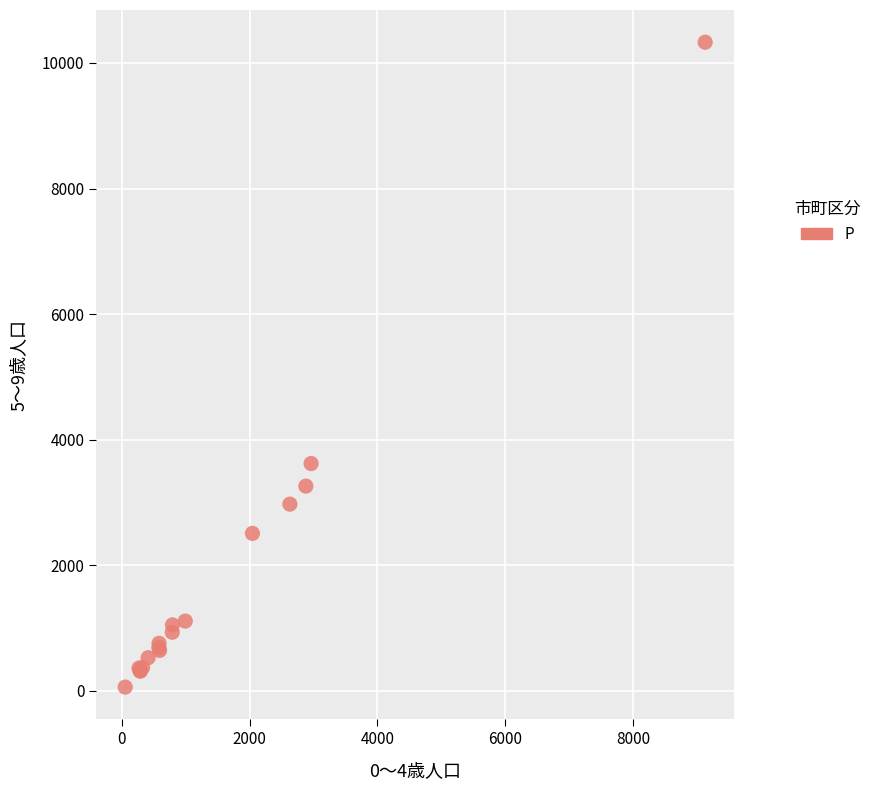

What Y value in the scatter plot is closest to 5194?

3619